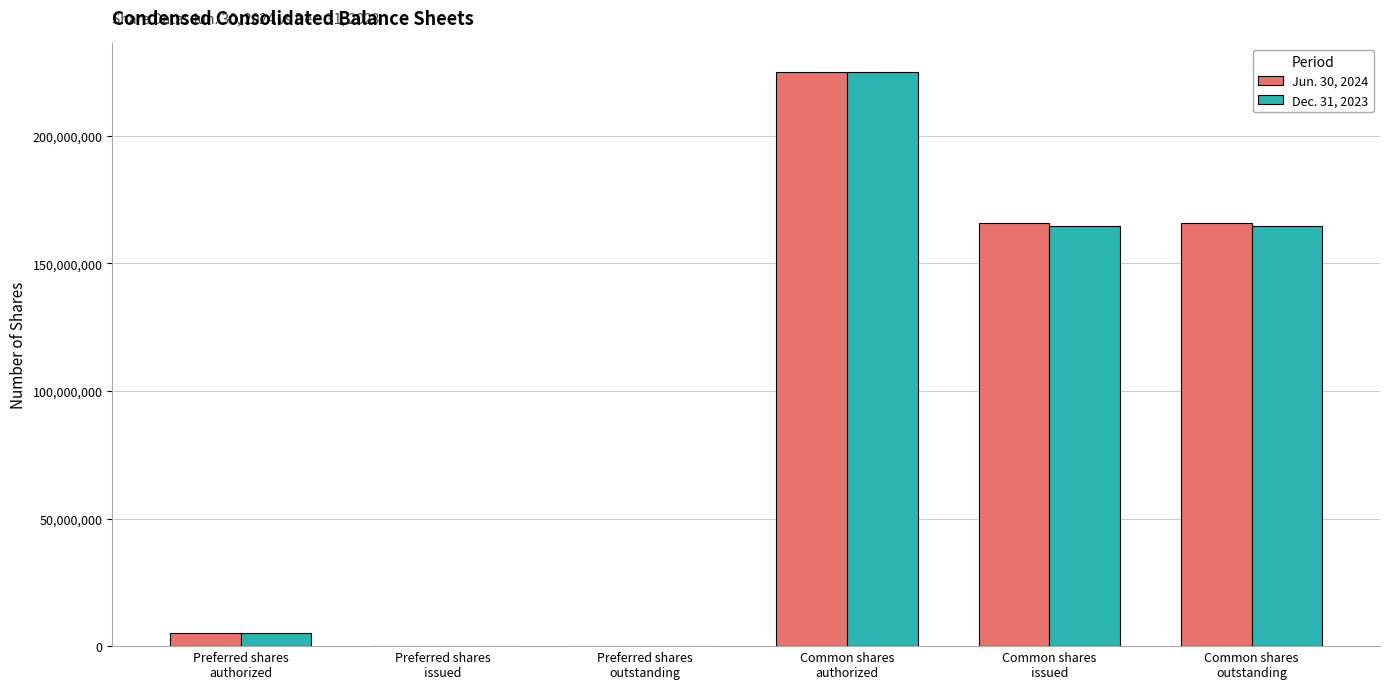

Reading right to left, what are all the values shown in this chart?

Jun. 30, 2024: Common shares
outstanding=165853301	Common shares
issued=165853301	Common shares
authorized=225000000	Preferred shares
outstanding=0	Preferred shares
issued=0	Preferred shares
authorized=5000000
Dec. 31, 2023: Common shares
outstanding=164650219	Common shares
issued=164650219	Common shares
authorized=225000000	Preferred shares
outstanding=0	Preferred shares
issued=0	Preferred shares
authorized=5000000